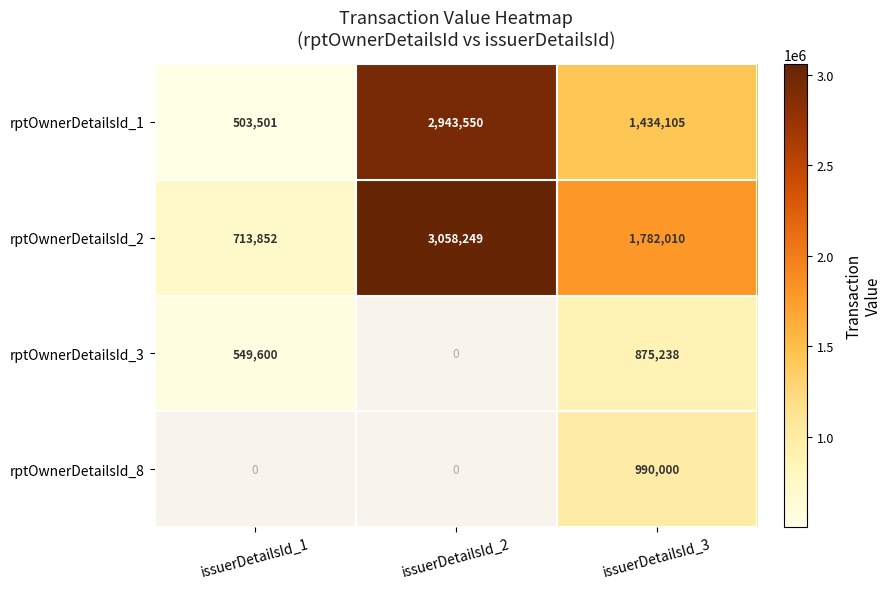

What is the difference between the highest and lowest values at issuerDetailsId_3?

906772